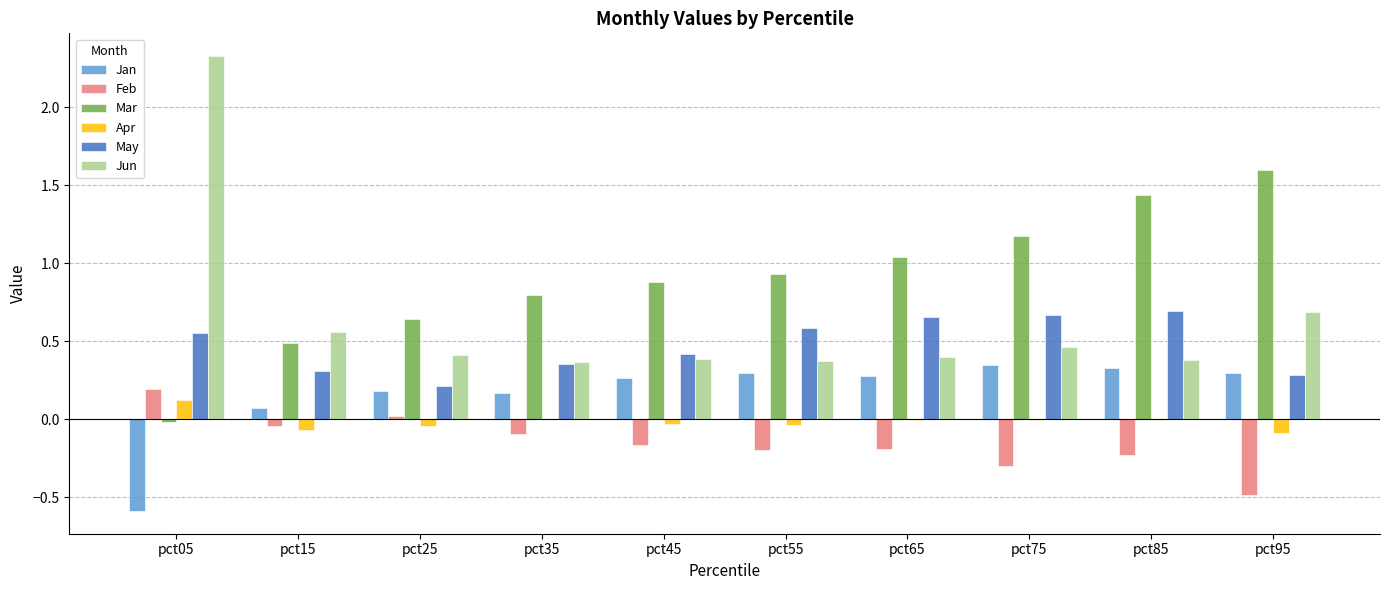

What is the sum of the Jun values at pct25 and pct45?

0.8